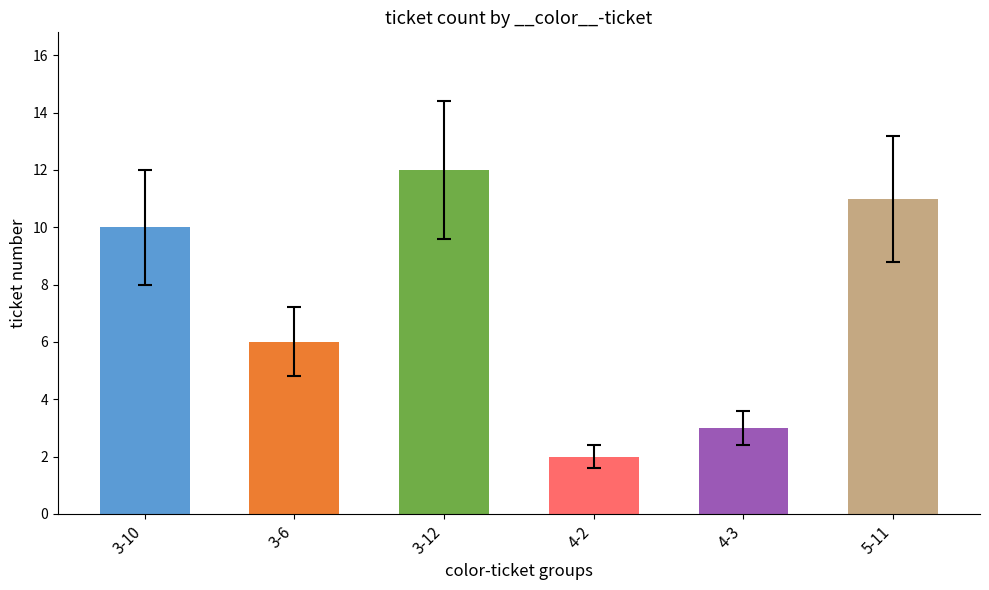

The chart shows a value of 15 at 3-10. True or false?

False